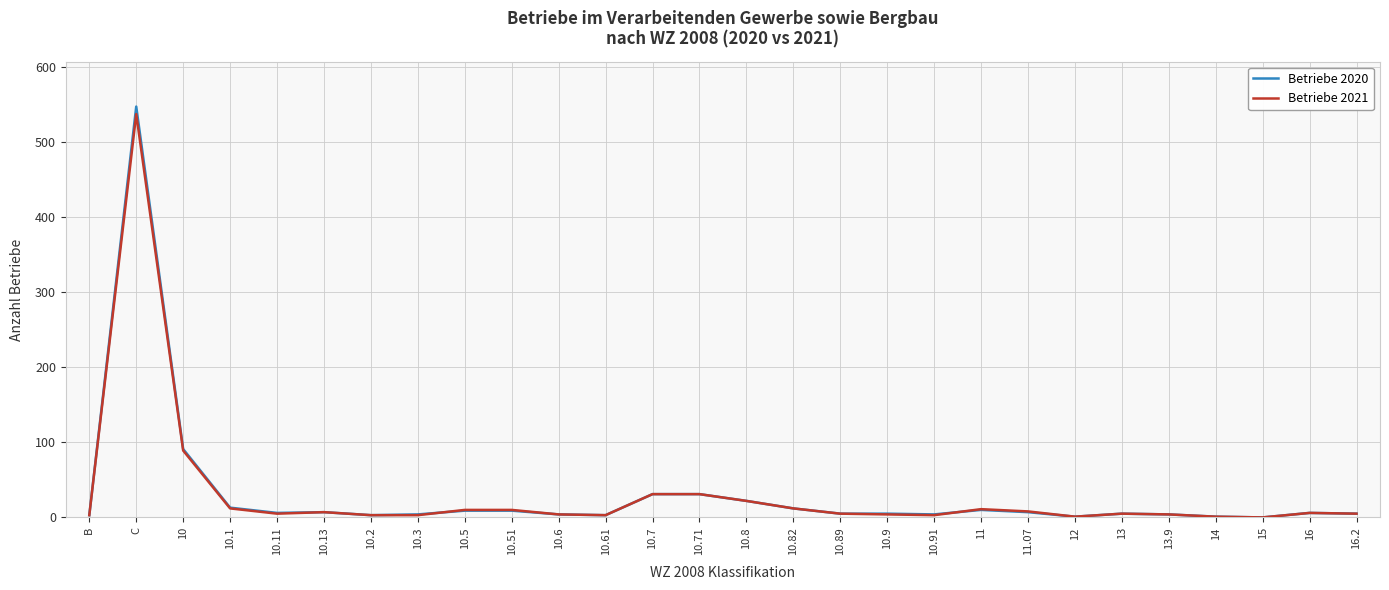

Is it true that Betriebe 2021 equals -357 at 15?

False